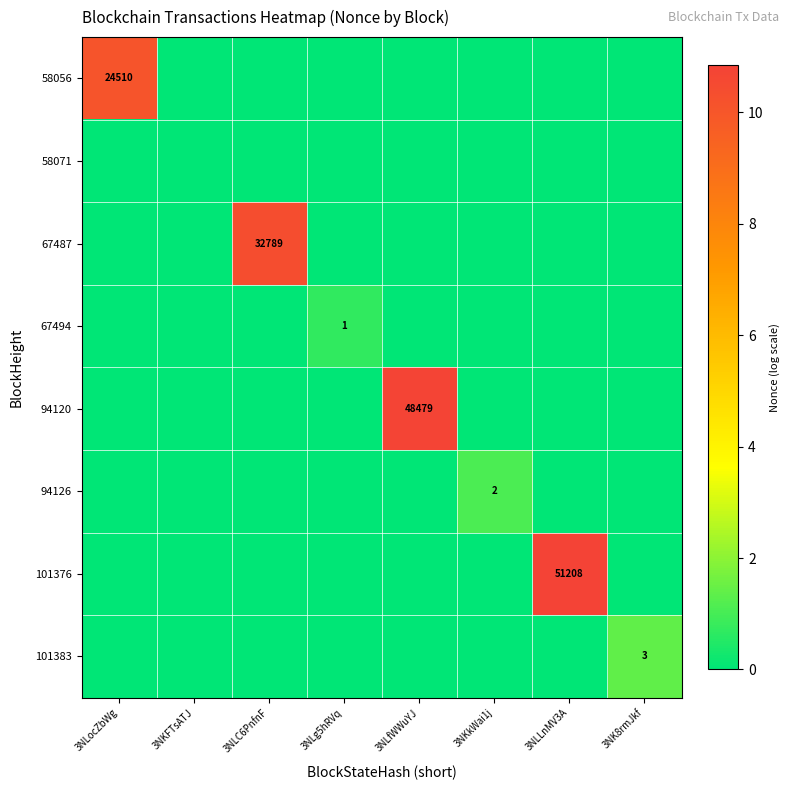

The value of 101376 at 3NLLnMV3A is 51208. True or false?

True